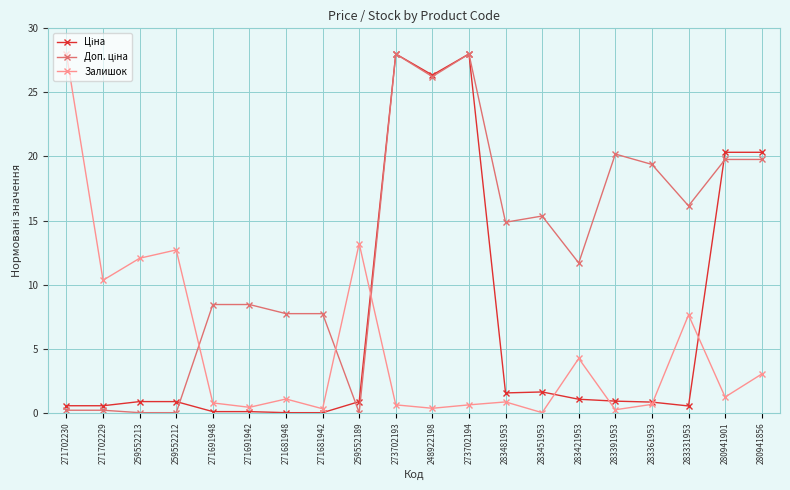

What position from the left is 271681948?

7